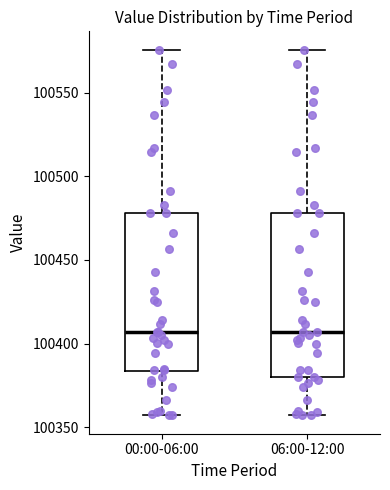

Reading left to right, read every box against the y-axis: the position of its median line, the range the box covers, and the ends of its whiskers. The values are not printed on the chart, so give them approximately, as read against the axis.

00:00-06:00: median 100405, box 100385 to 100480, whiskers 100355 to 100575
06:00-12:00: median 100405, box 100380 to 100480, whiskers 100355 to 100575